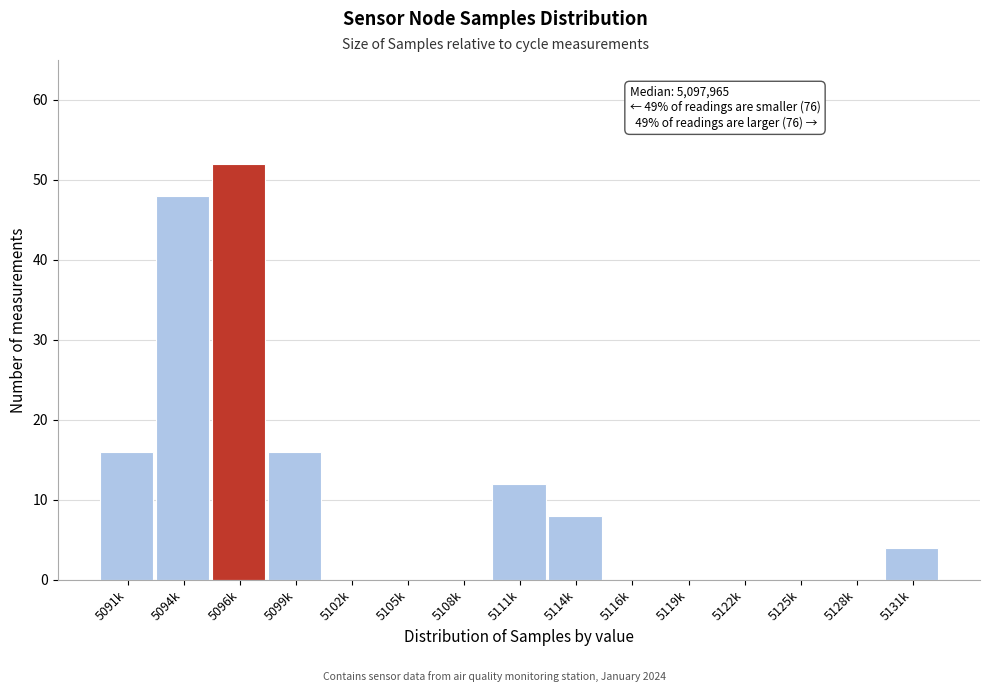

Reading right to left, list all the values displayed in this chart.

5131k=4	5128k=0	5125k=0	5122k=0	5119k=0	5116k=0	5114k=8	5111k=12	5108k=0	5105k=0	5102k=0	5099k=16	5096k=52	5094k=48	5091k=16